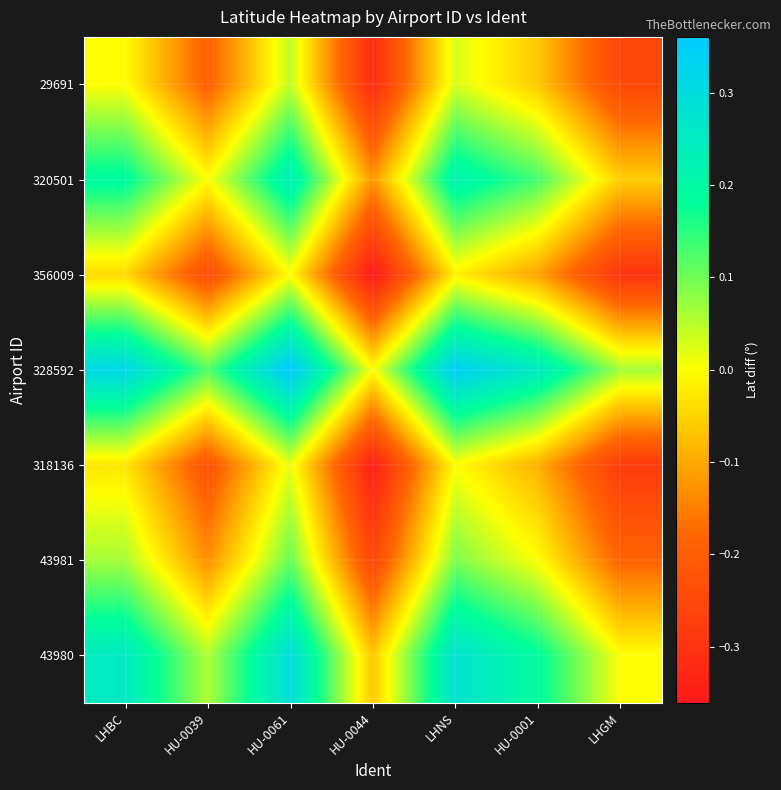

Reading left to right, extract all data points from this chart.

29691: LHBC=0.0	HU-0039=-0.2	HU-0061=0.0	HU-0044=-0.3	LHNS=0.0	HU-0001=-0.1	LHGM=-0.3
320501: LHBC=0.2	HU-0039=0.0	HU-0061=0.2	HU-0044=-0.1	LHNS=0.2	HU-0001=0.1	LHGM=-0.1
356009: LHBC=-0.0	HU-0039=-0.2	HU-0061=0.0	HU-0044=-0.4	LHNS=-0.0	HU-0001=-0.1	LHGM=-0.3
328592: LHBC=0.3	HU-0039=0.1	HU-0061=0.4	HU-0044=0.0	LHNS=0.3	HU-0001=0.3	LHGM=0.1
318136: LHBC=-0.0	HU-0039=-0.2	HU-0061=0.0	HU-0044=-0.3	LHNS=0.0	HU-0001=-0.1	LHGM=-0.3
43981: LHBC=0.1	HU-0039=-0.1	HU-0061=0.1	HU-0044=-0.3	LHNS=0.1	HU-0001=0.0	LHGM=-0.2
43980: LHBC=0.3	HU-0039=0.1	HU-0061=0.3	HU-0044=-0.1	LHNS=0.3	HU-0001=0.2	LHGM=0.0